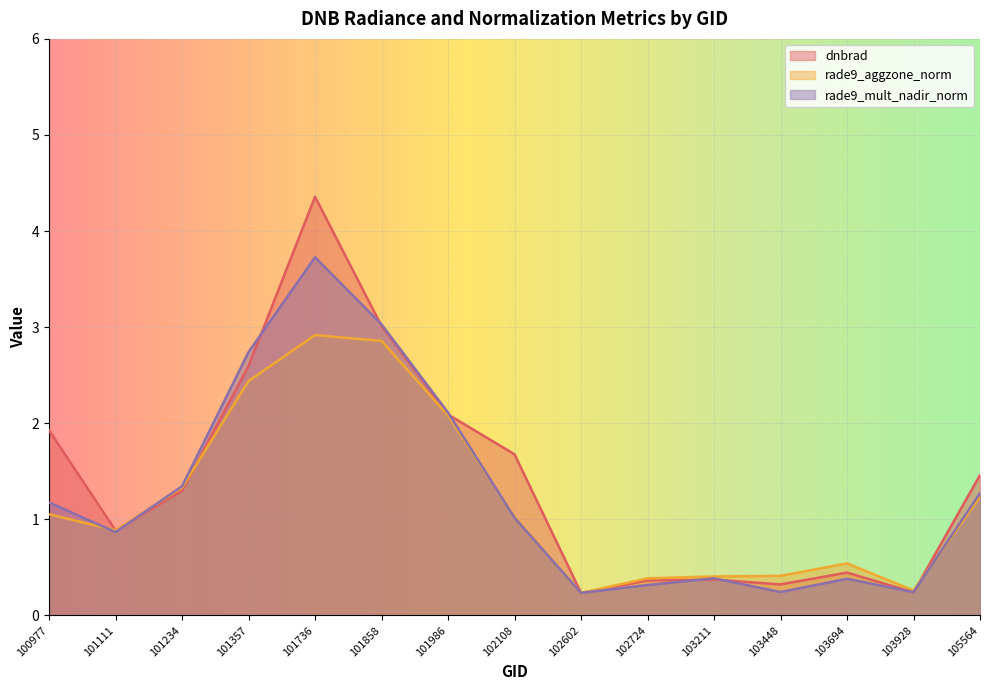

List the series in order of their overall mean, lowest first.

rade9_aggzone_norm, rade9_mult_nadir_norm, dnbrad